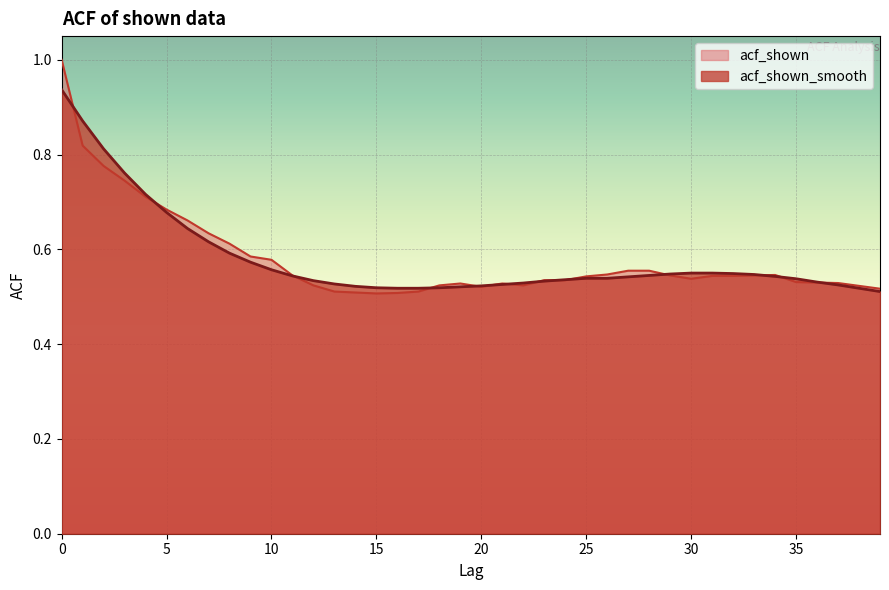

What is the approximate value of acf_shown_smooth at 35?

0.5